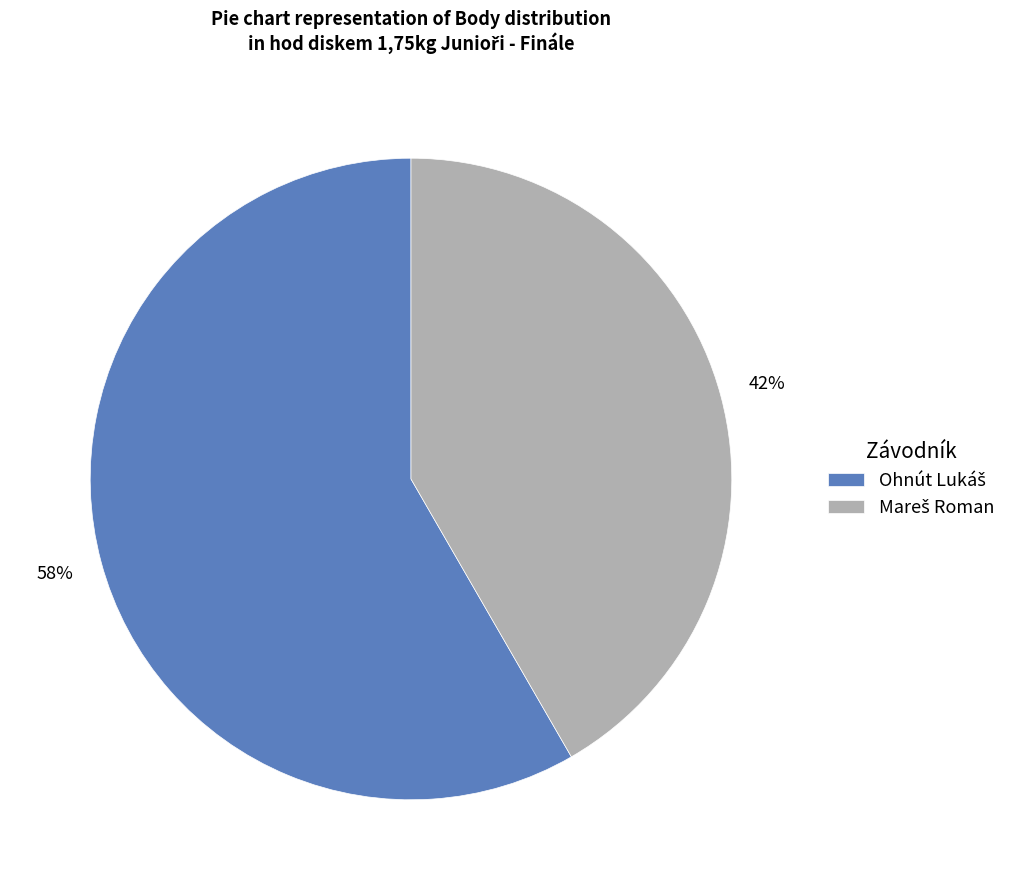

To the nearest percent, what is the average slice percentage?

50%